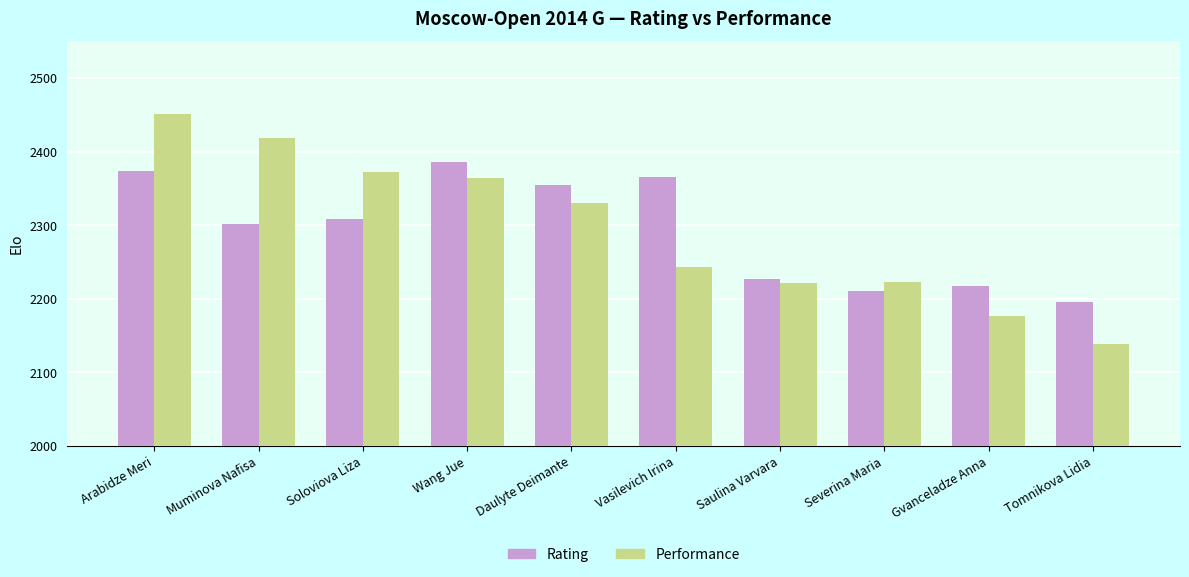

At which label does Performance first exceed 2330?

Arabidze Meri